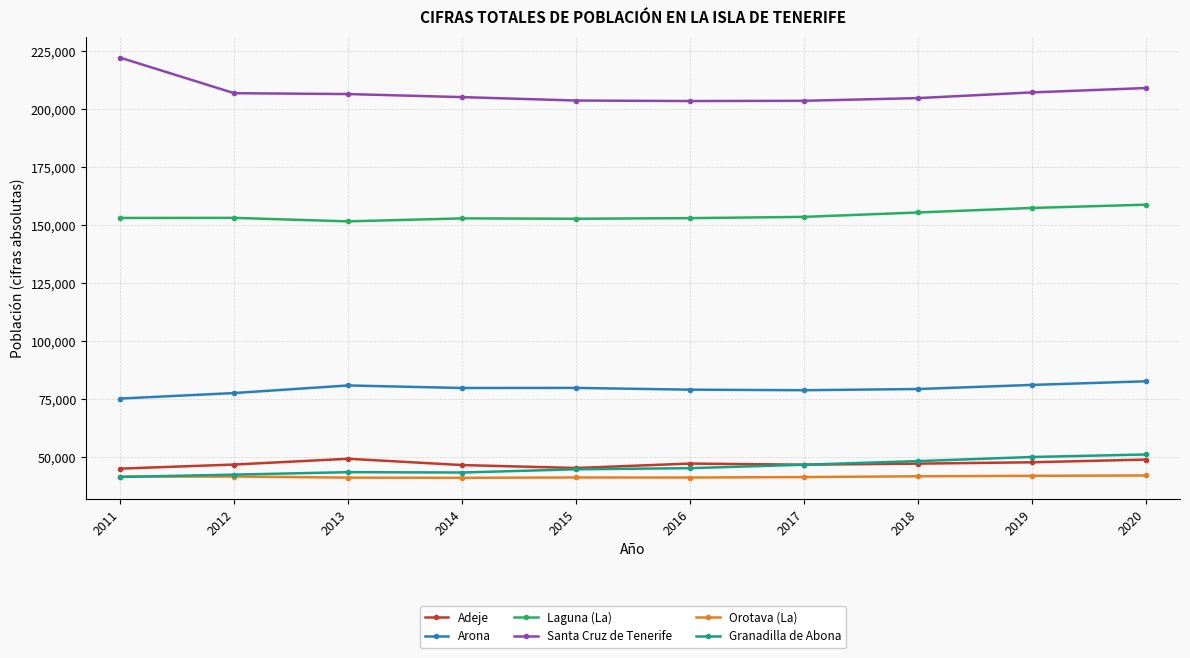

What is the maximum value for Santa Cruz de Tenerife?

222271